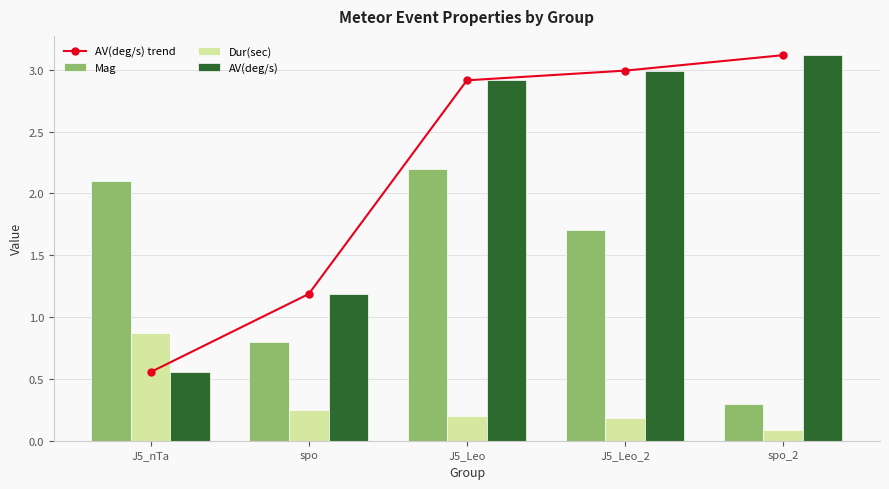

The AV(deg/s) trend series shows 1.2 at spo. True or false?

True